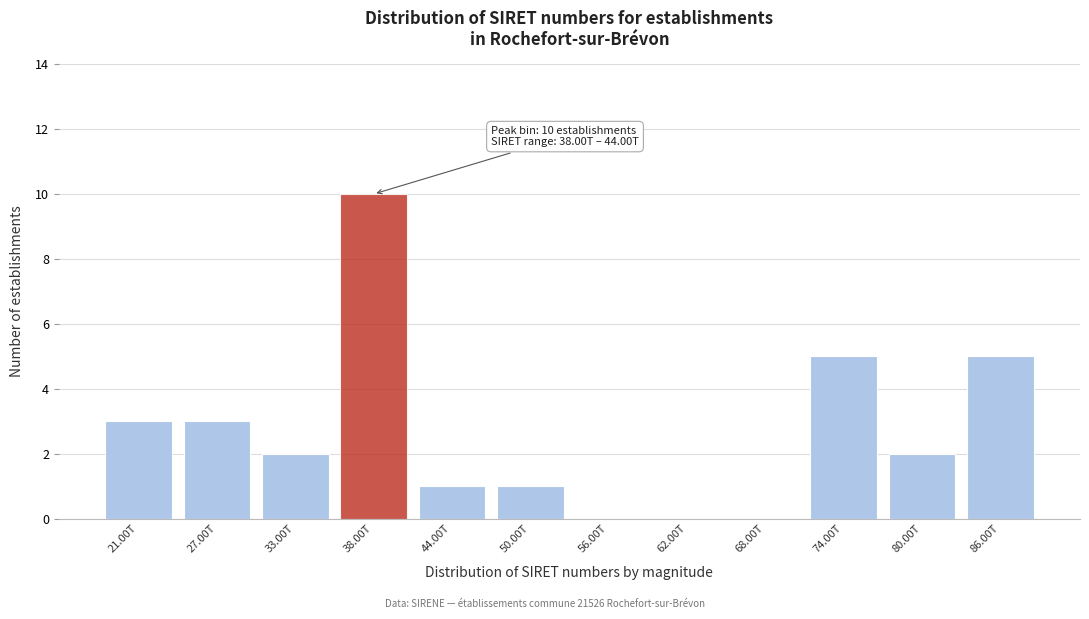

Reading left to right, extract all data points from this chart.

21.00T=3	27.00T=3	33.00T=2	38.00T=10	44.00T=1	50.00T=1	56.00T=0	62.00T=0	68.00T=0	74.00T=5	80.00T=2	86.00T=5